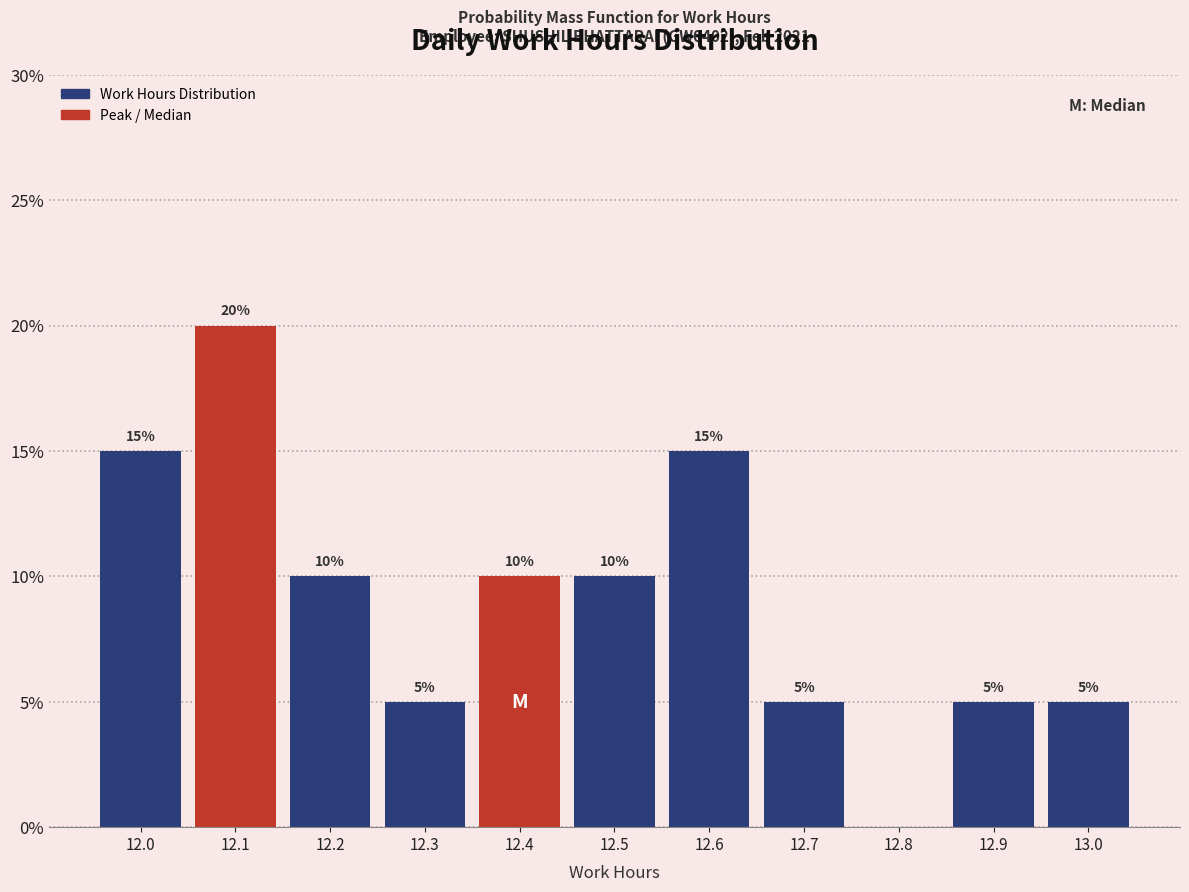

Reading left to right, extract all data points from this chart.

12.0=15	12.1=20	12.2=10	12.3=5	12.4=10	12.5=10	12.6=15	12.7=5	12.8=0	12.9=5	13.0=5